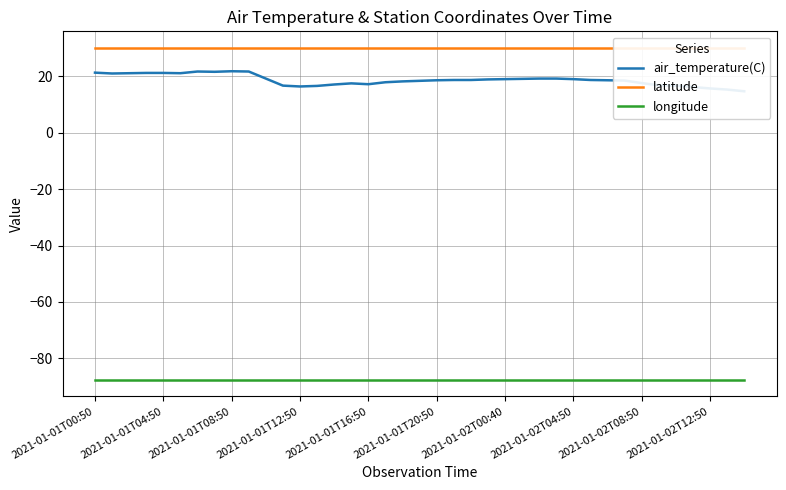

At how many categories does at least one series exceed -73?

39